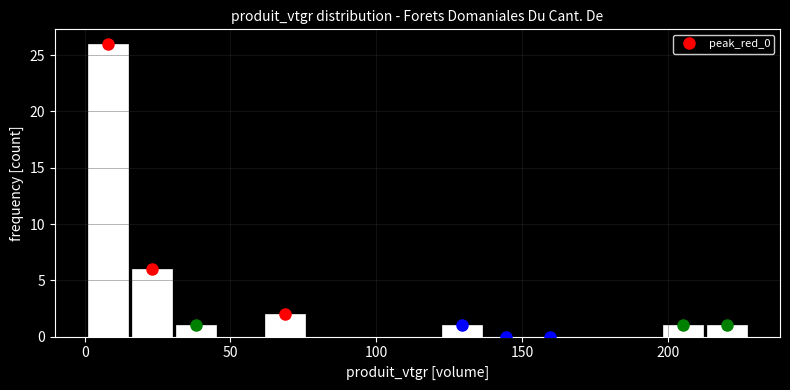

Around what value on the x-axis is the tallest bar? Give the approximate position of its centre, as read against the axis.

10